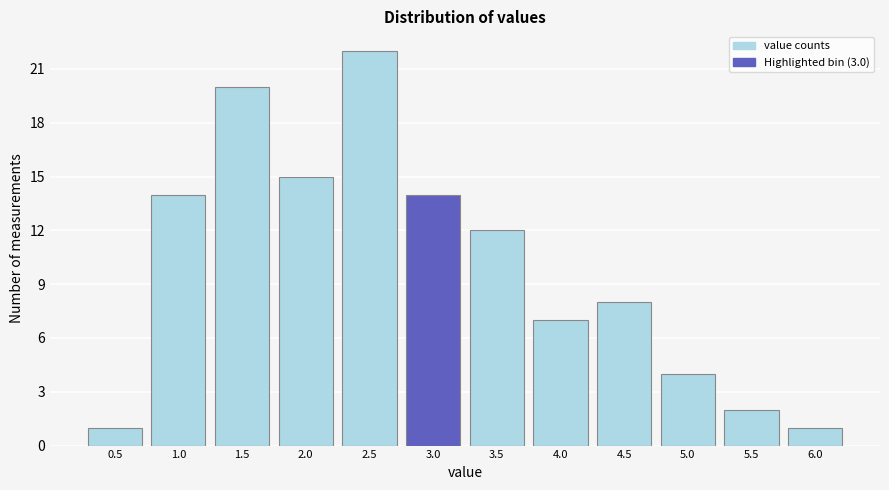

Reading right to left, list all the values displayed in this chart.

6.0=1	5.5=2	5.0=4	4.5=8	4.0=7	3.5=12	3.0=14	2.5=22	2.0=15	1.5=20	1.0=14	0.5=1